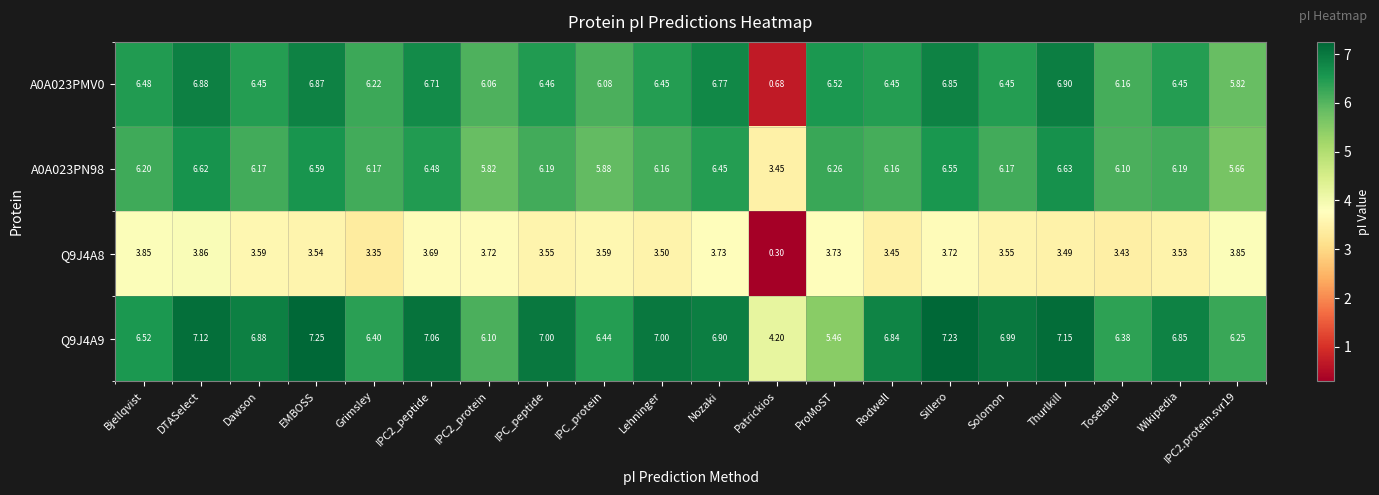

Is the value of Q9J4A8 at Rodwell greater than the value of Q9J4A9 at IPC2.protein.svr19?

No